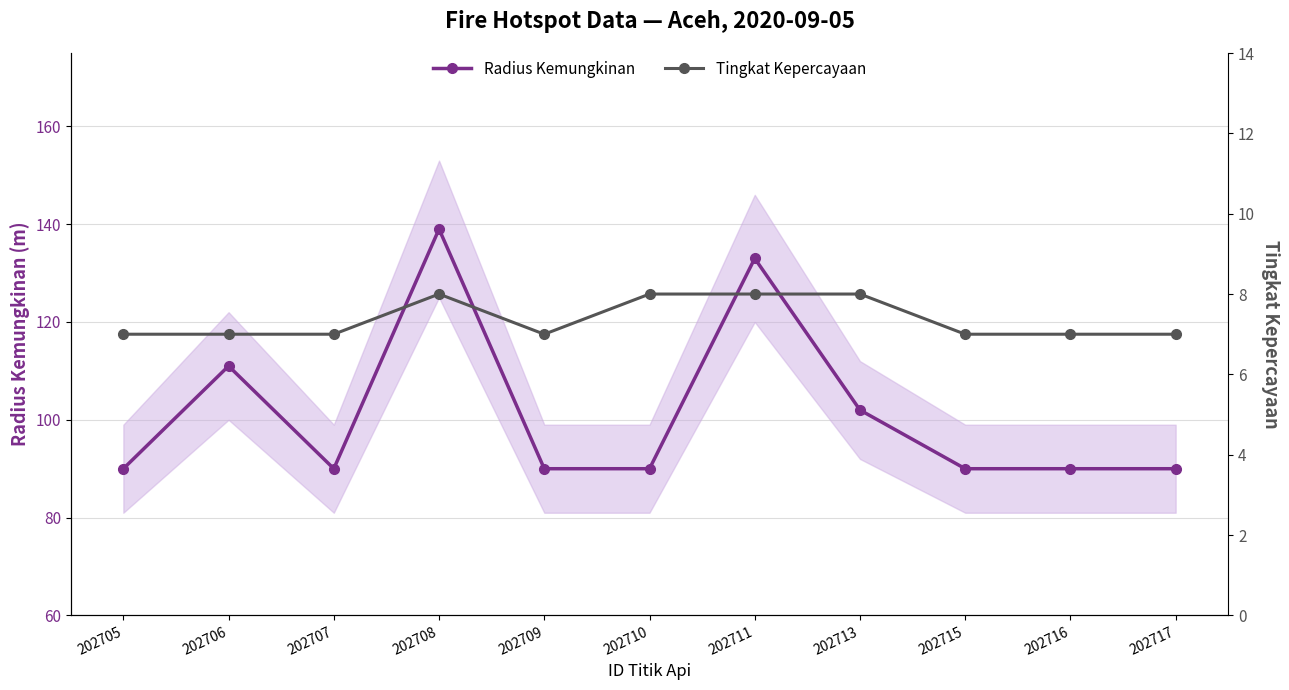

What are all the series names shown in the legend?

Radius Kemungkinan, Tingkat Kepercayaan